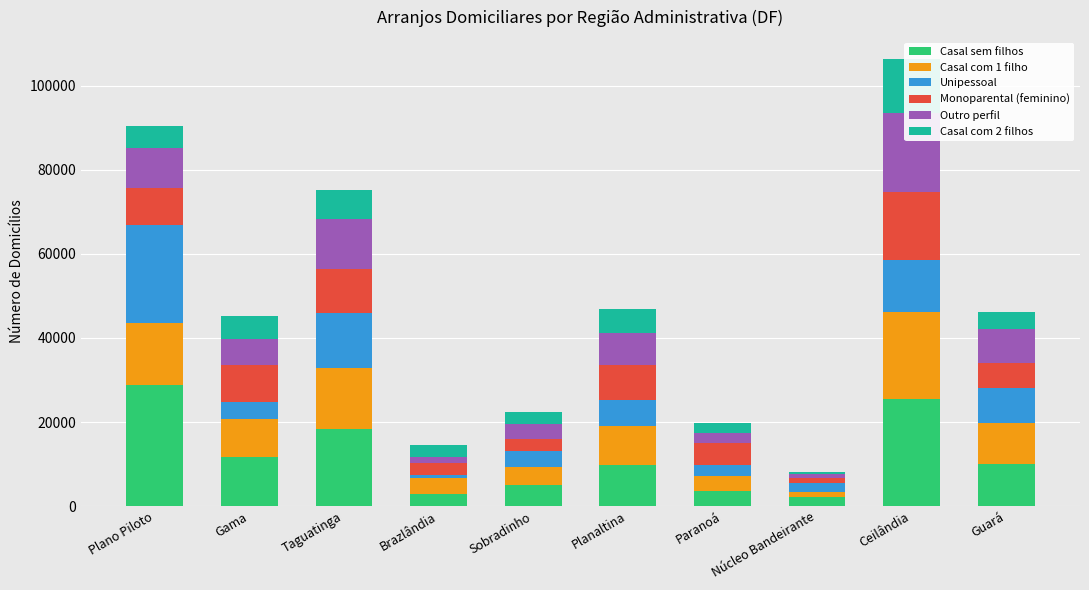

At which label is Monoparental (feminino) closest to 8561?

Plano Piloto